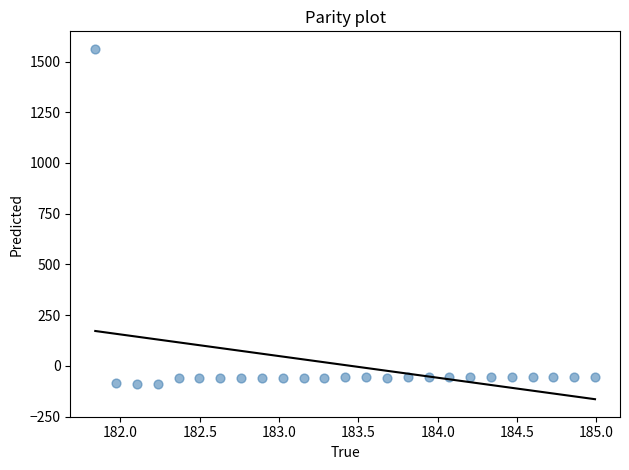

What is the range of Y values (max minus min)?

1653.9